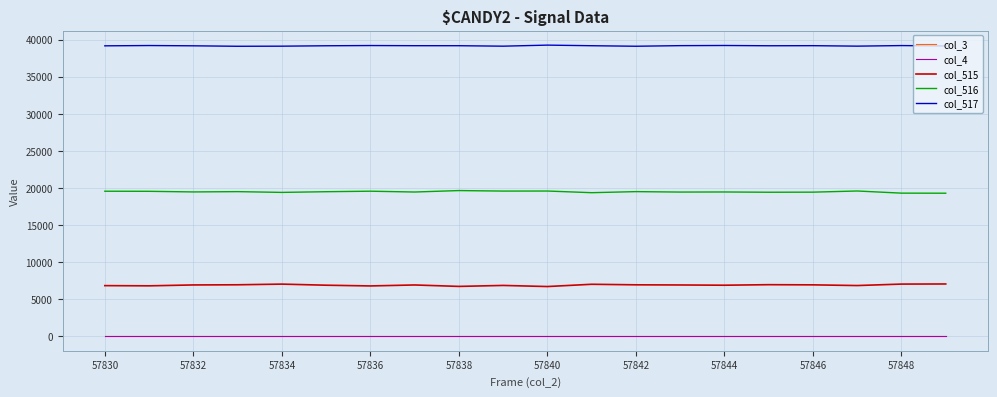

Is this an area chart (filled region under the line)?

No